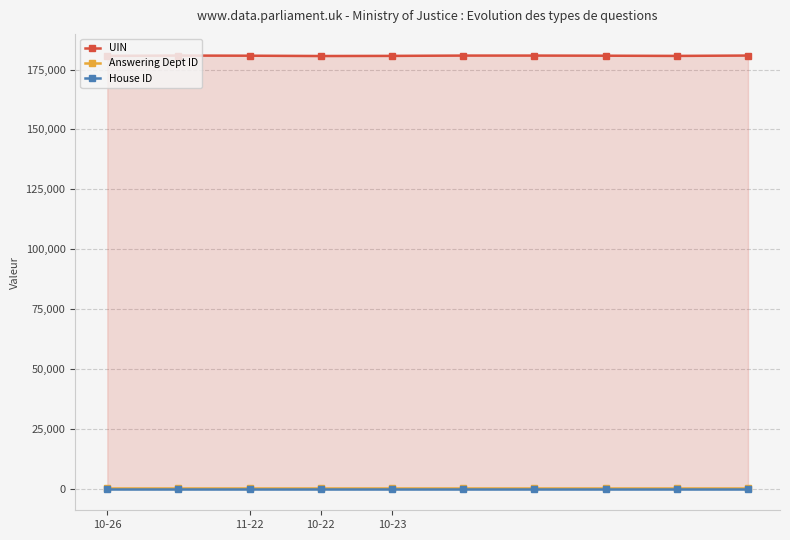

Which series has the largest range (max minus min)?

UIN